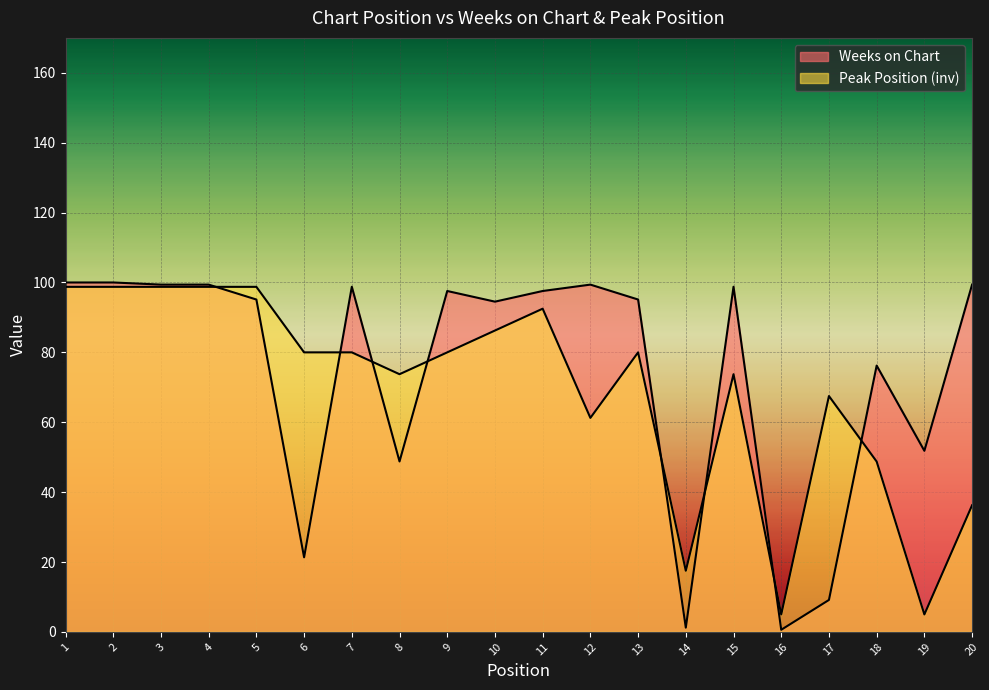

Which has a higher value, 20 or 2?

2